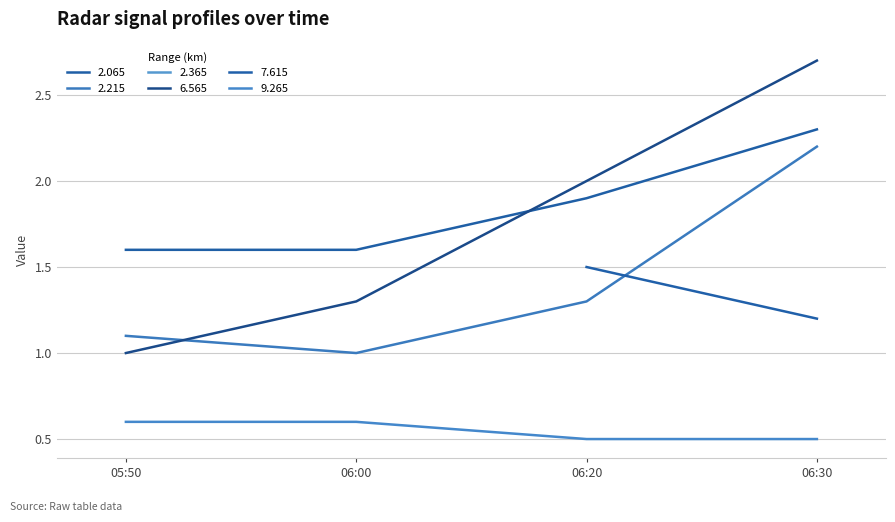

True or false: 7.615 and 6.565 intersect in this chart.

False